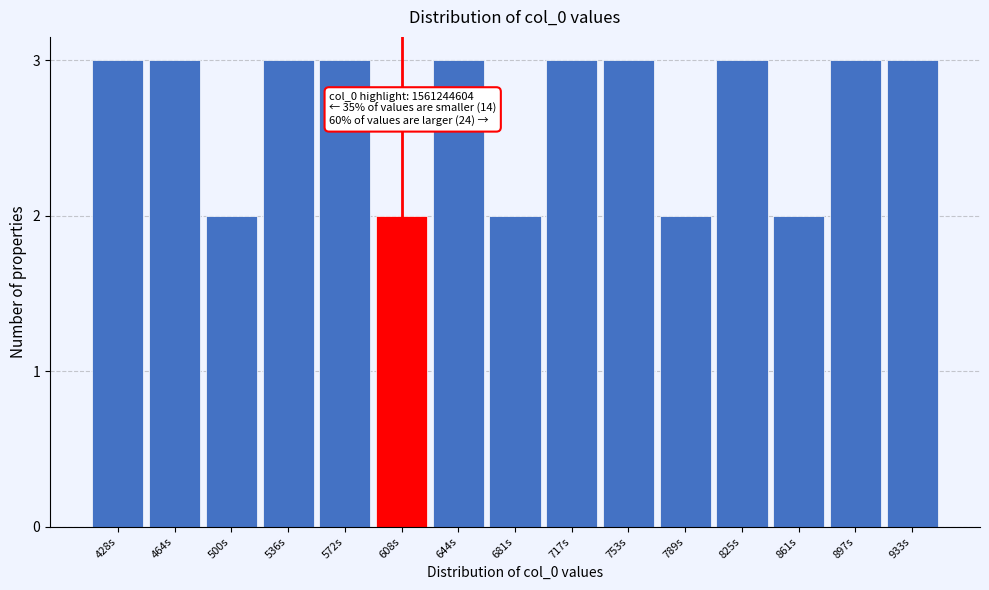

Reading left to right, what are all the values shown in this chart?

3	3	2	3	3	2	3	2	3	3	2	3	2	3	3